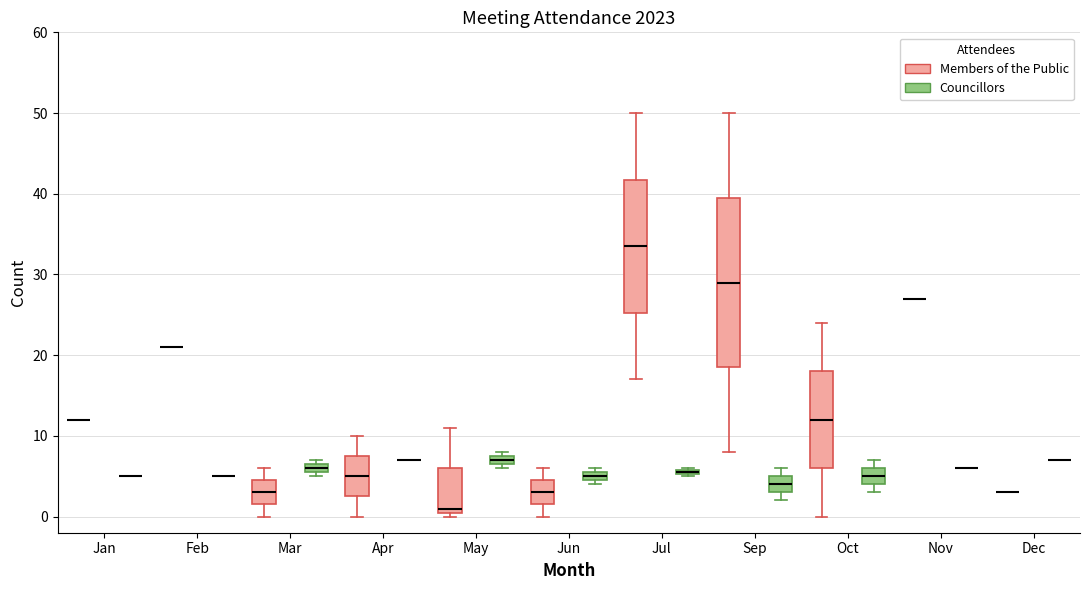

Comparing the boxes themselves (not the whiskers), which one is the tallest?

Sep (Members of the Public)